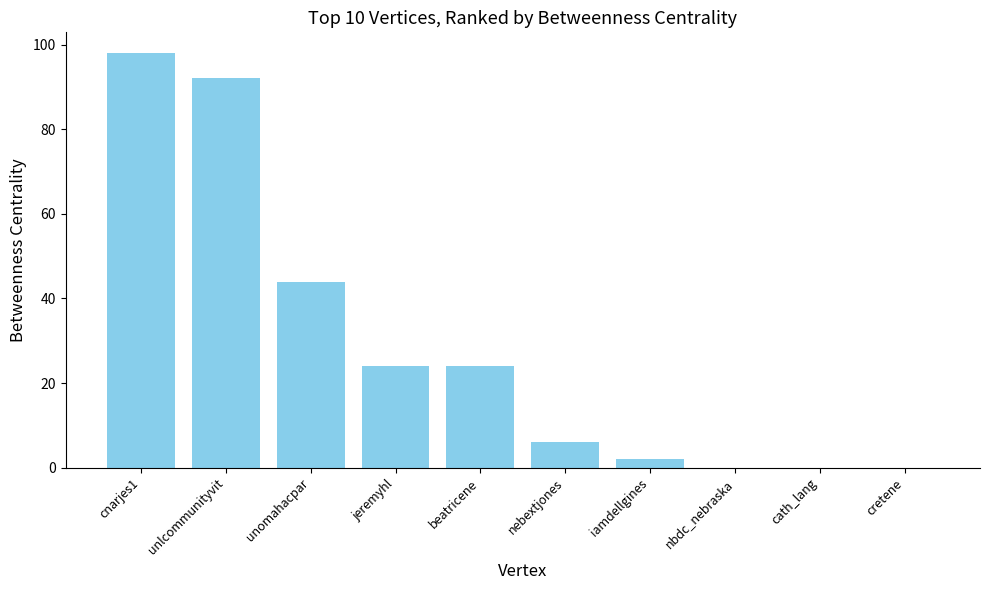

Count the number of categories in the chart.

10